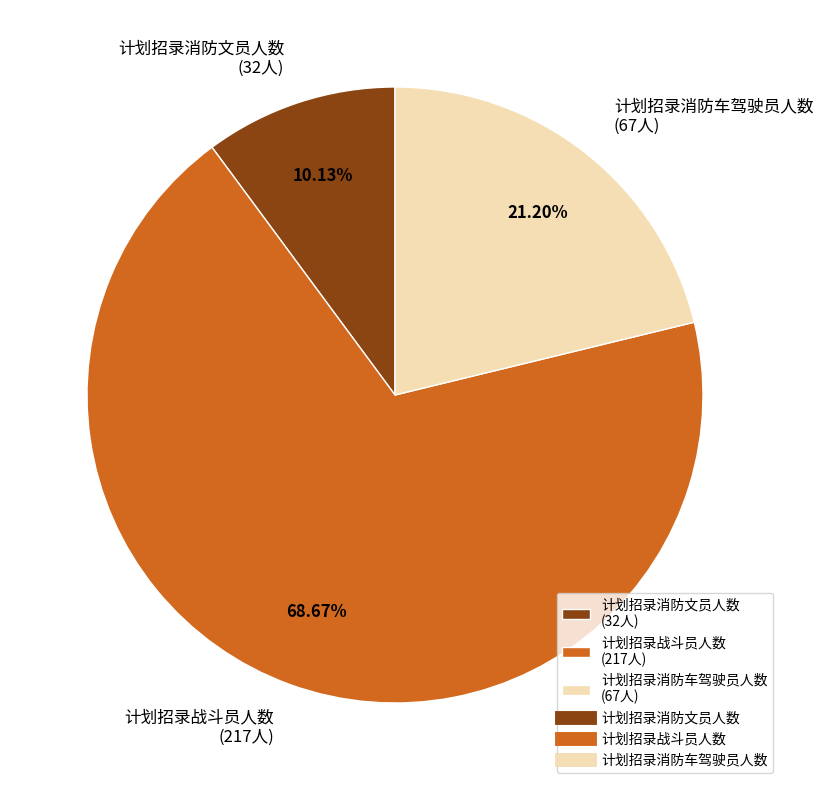

What percentage is the 计划招录消防车驾驶员人数 slice, to the nearest percent?

21%